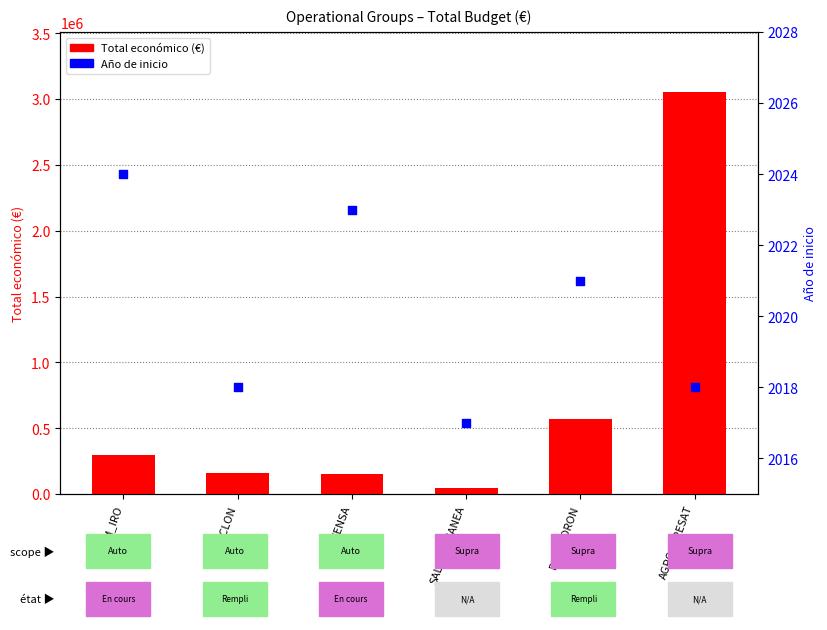

Which series has the widest spread of Y values?

Total económico (€)